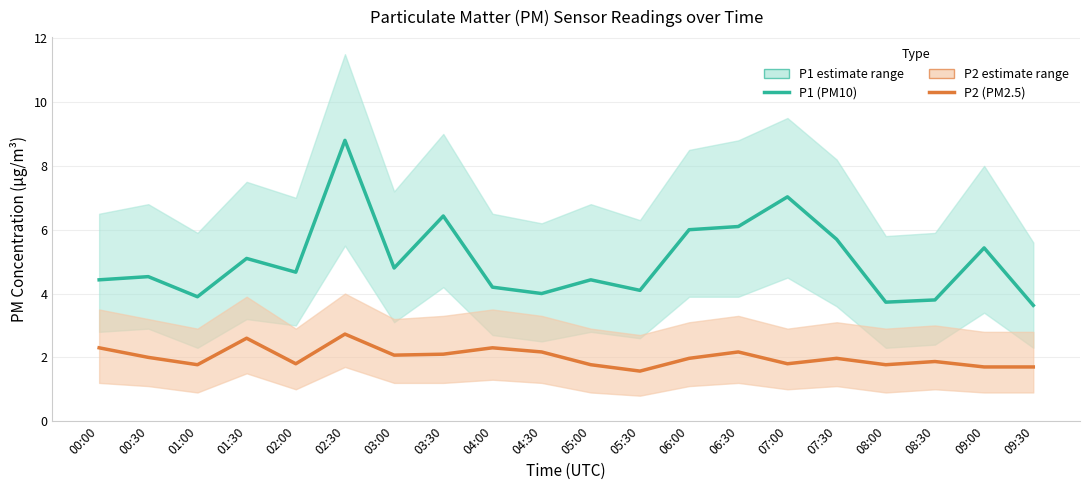

What is the sum of all P2 (PM2.5) values?

40.1